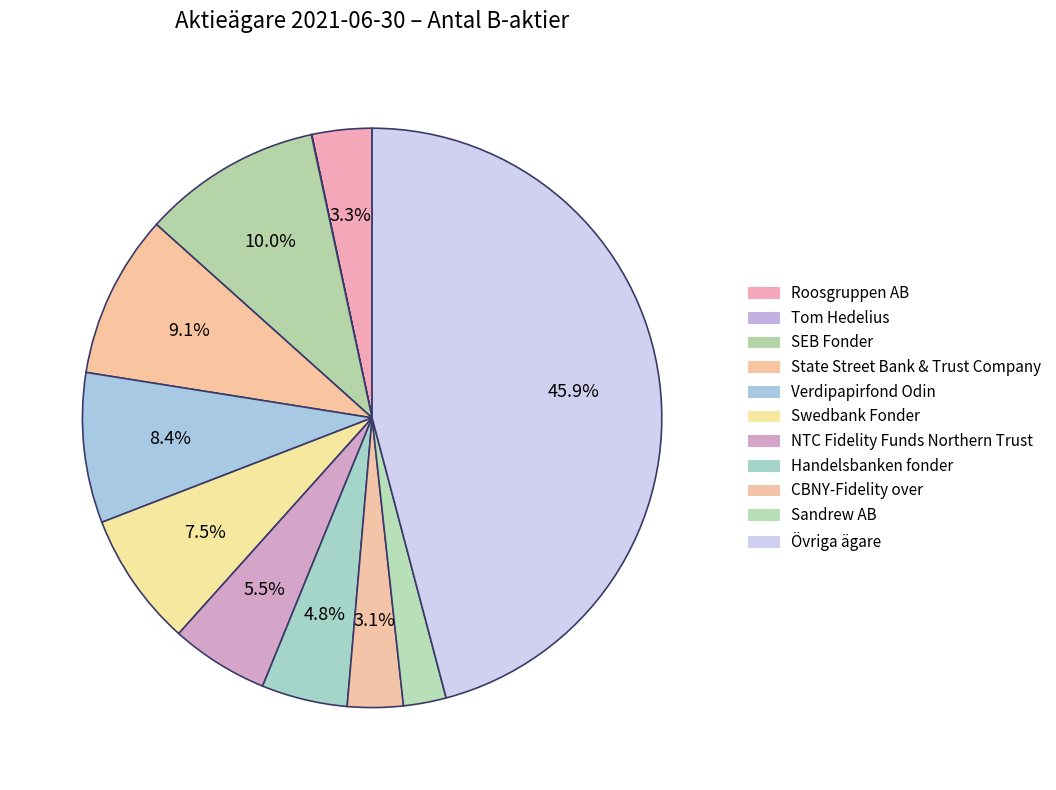

What is the change in value from Tom Hedelius to NTC Fidelity Funds Northern Trust?

+6386510